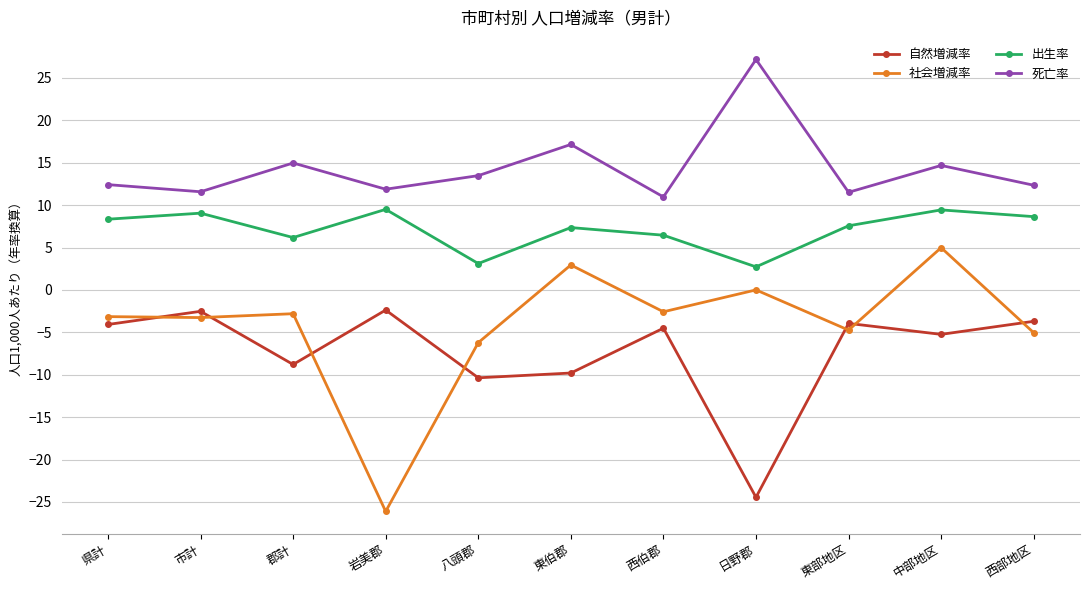

What is the difference between the maximum and minimum values in the 社会増減率 series?

31.1